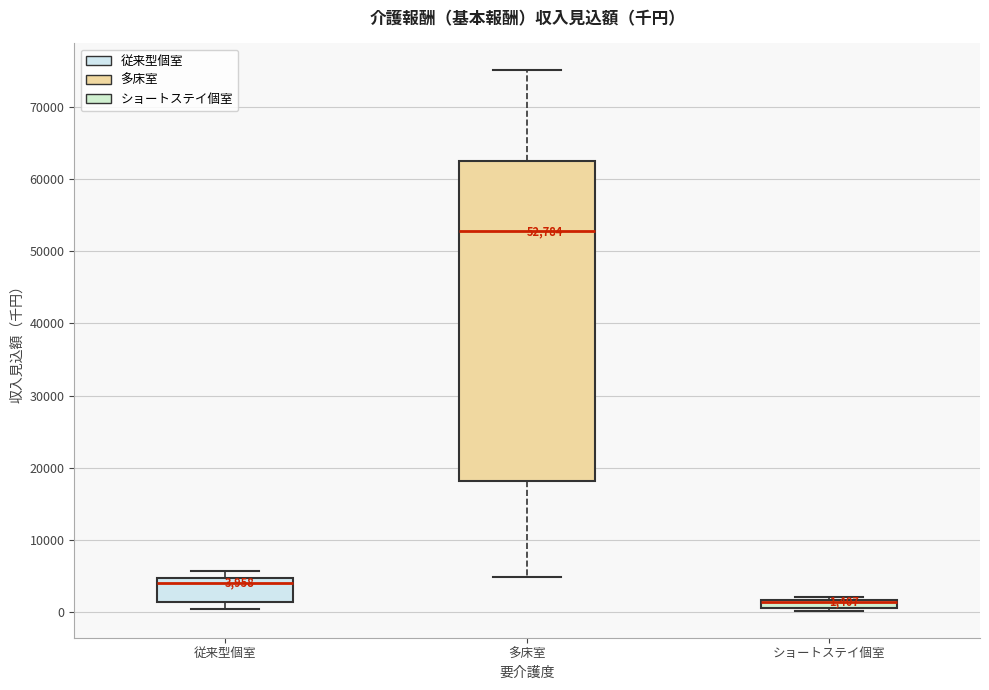

Comparing the boxes themselves (not the whiskers), which one is the tallest?

多床室